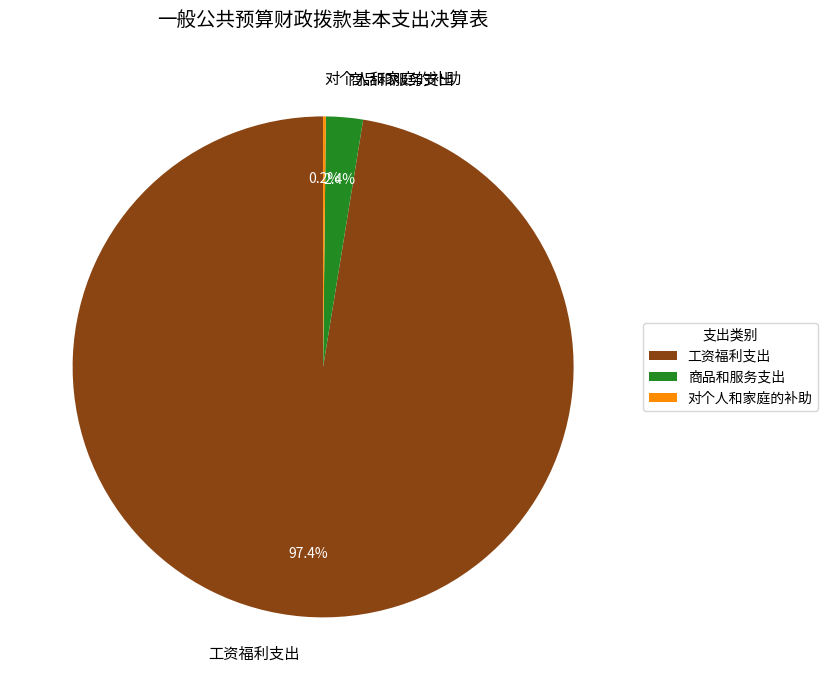

To the nearest percent, what portion does 工资福利支出 represent?

97%